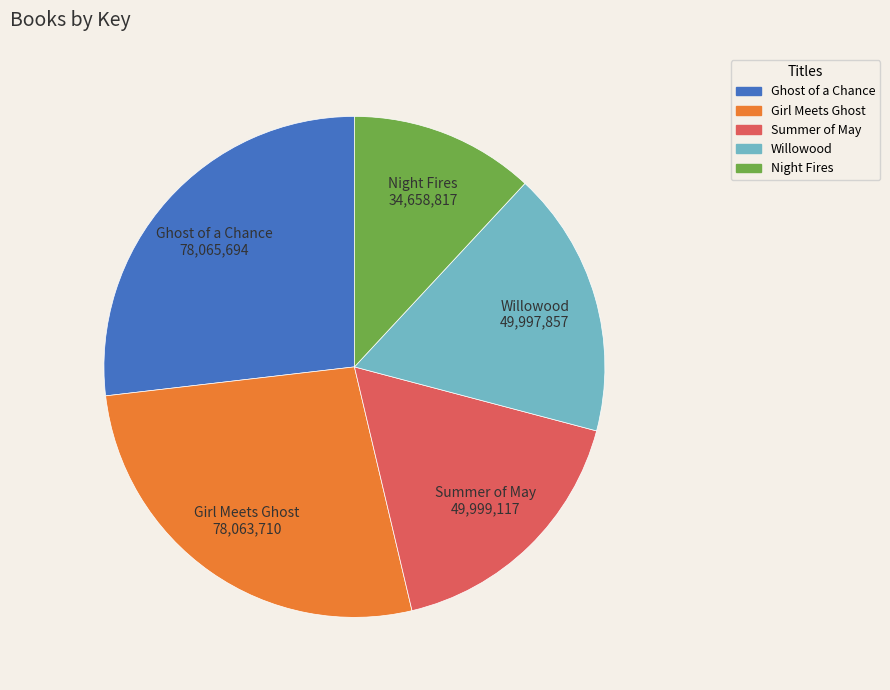

Which slice is the smallest?

Night Fires